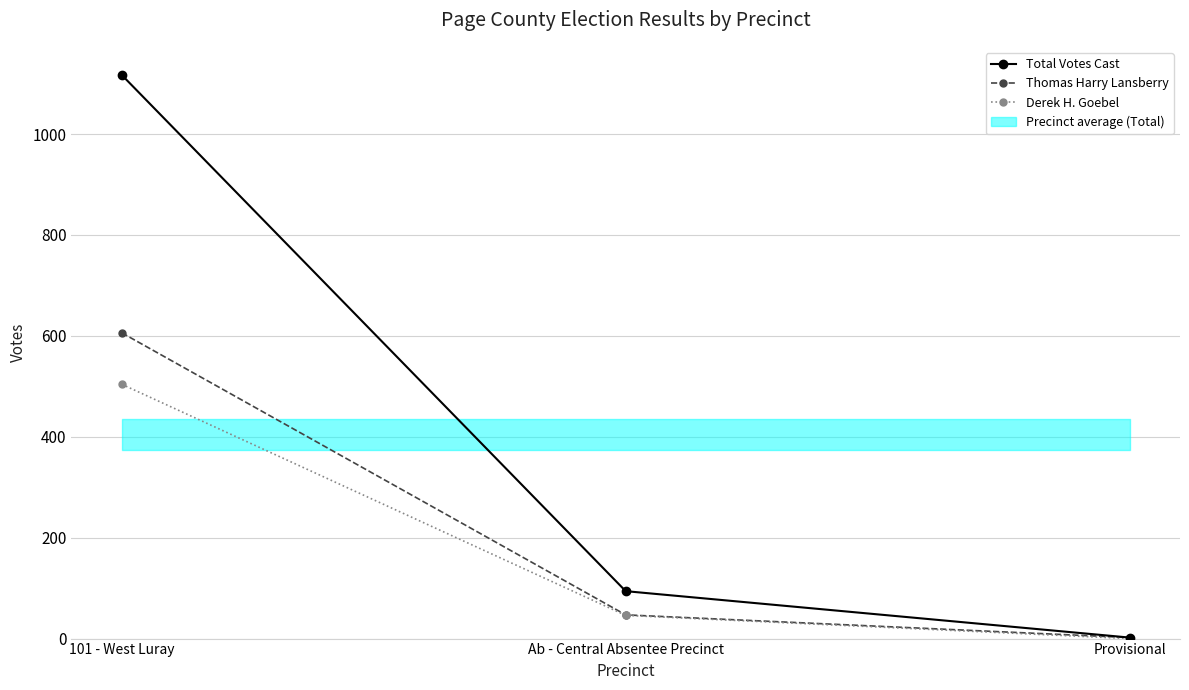

What is the lowest value of the Thomas Harry Lansberry series?

2